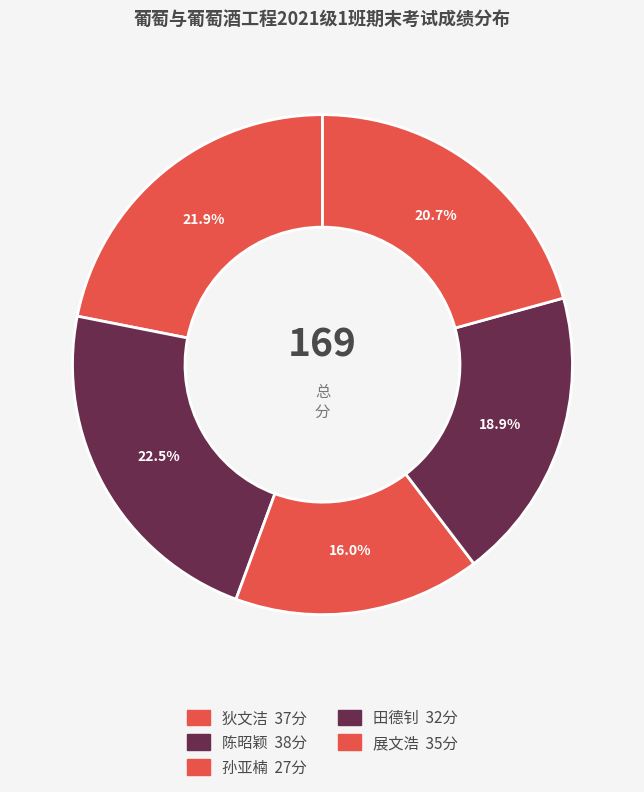

How many segments does this pie chart have?

5